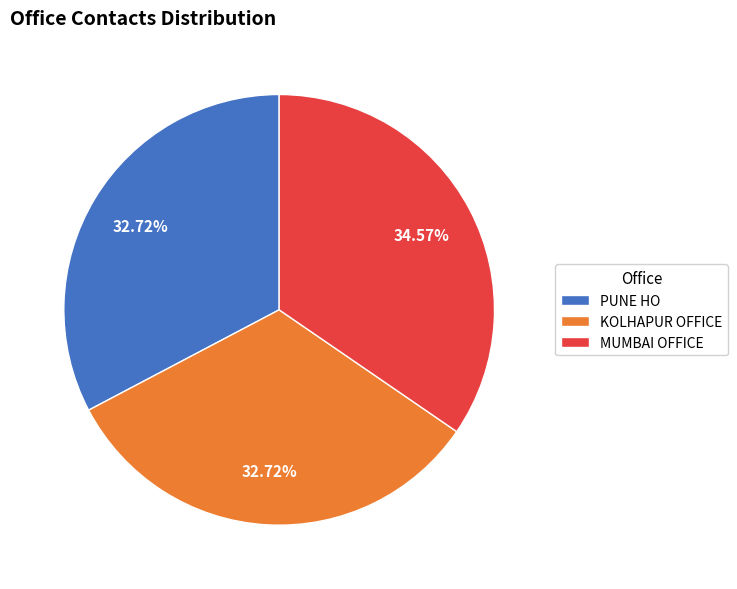

Do PUNE HO and KOLHAPUR OFFICE together represent more than half of the pie?

Yes